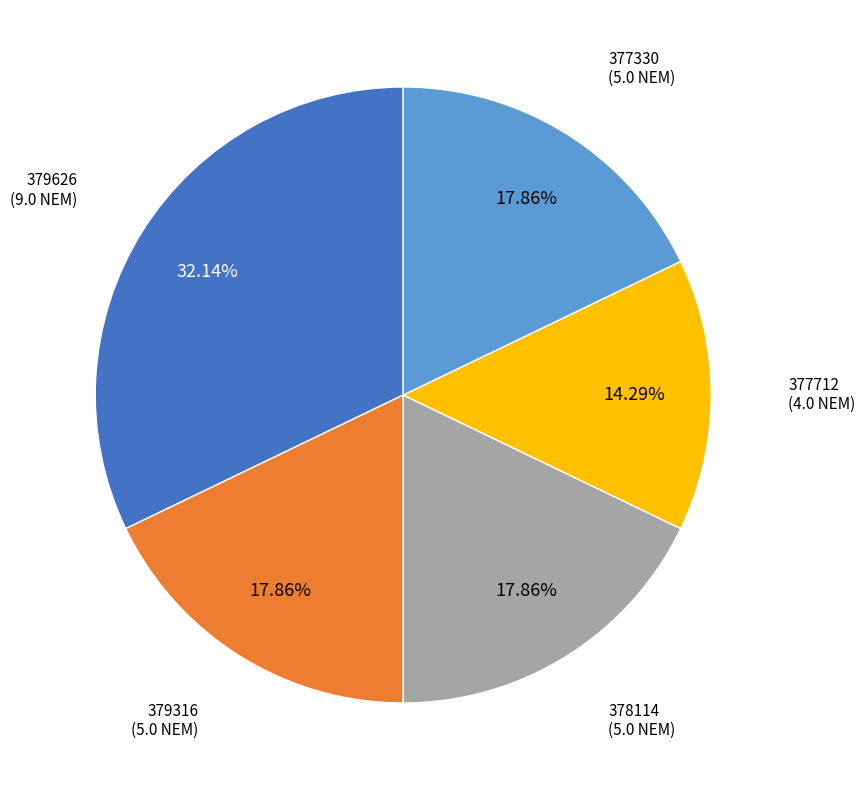

Does any single category account for the majority?

No